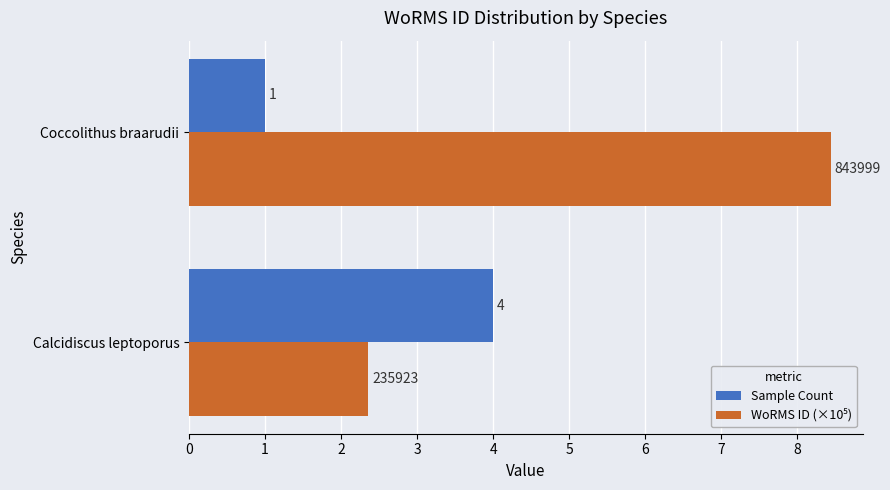

True or false: Sample Count has a value of 1.6 at Calcidiscus leptoporus.

False